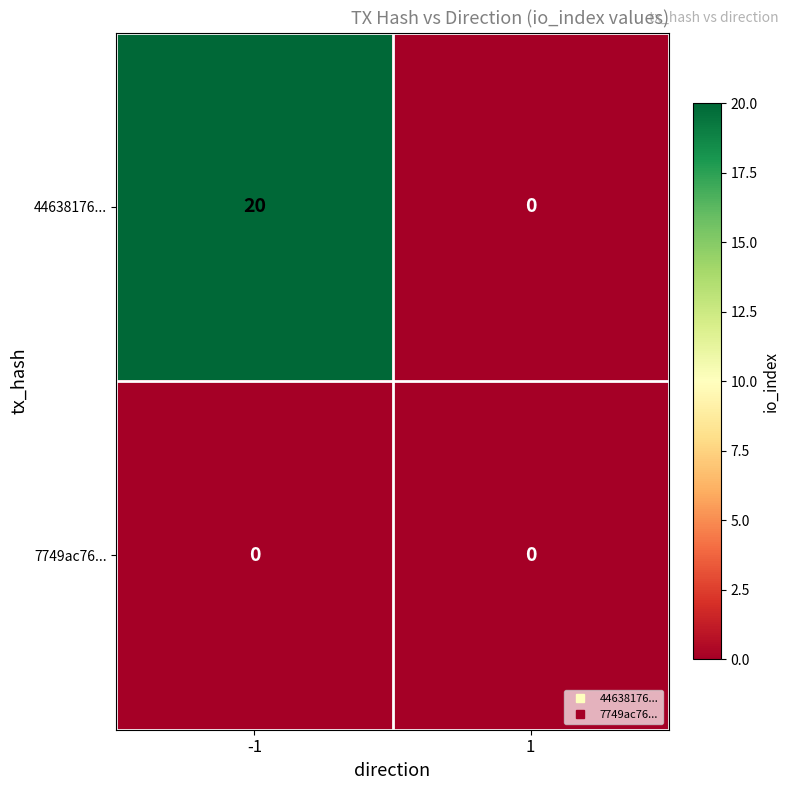

What is the spread (max minus min) of values at -1?

20